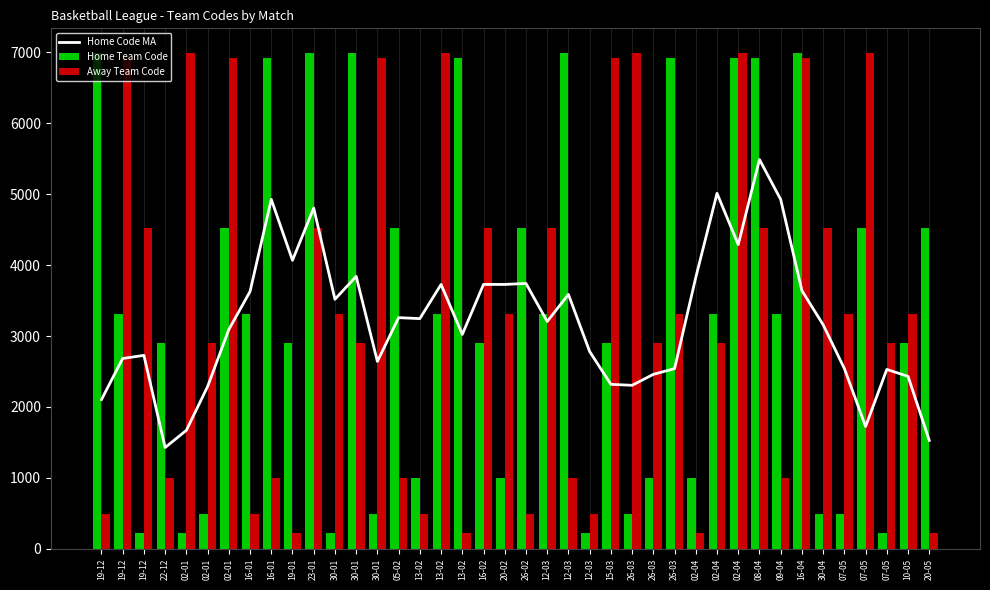

The value of Away Team Code at 02-04 is 220.0. True or false?

True